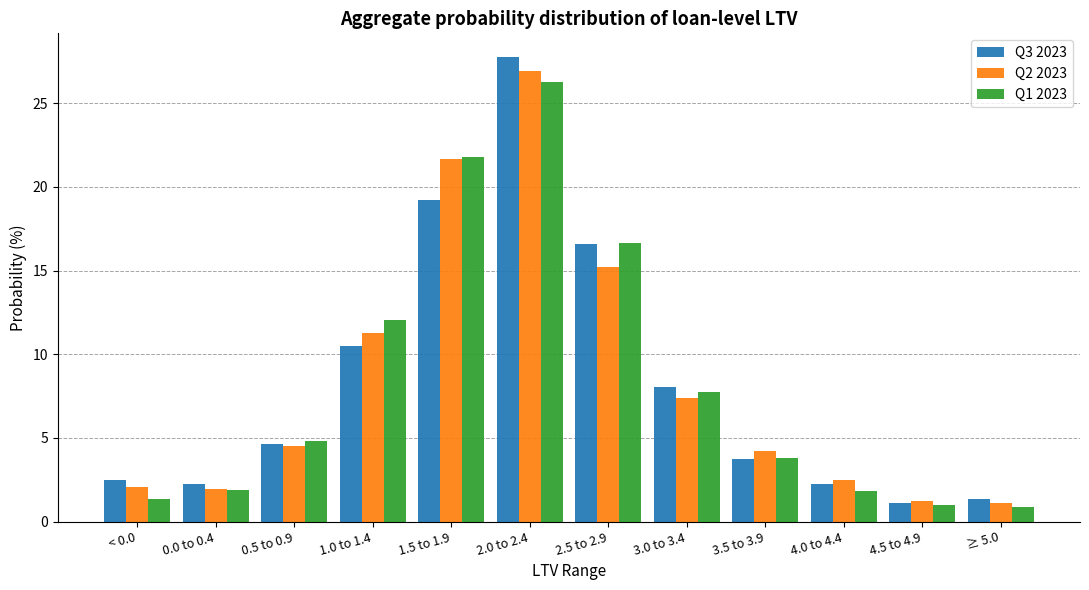

The Q3 2023 series shows 2.3 at 0.0 to 0.4. True or false?

True